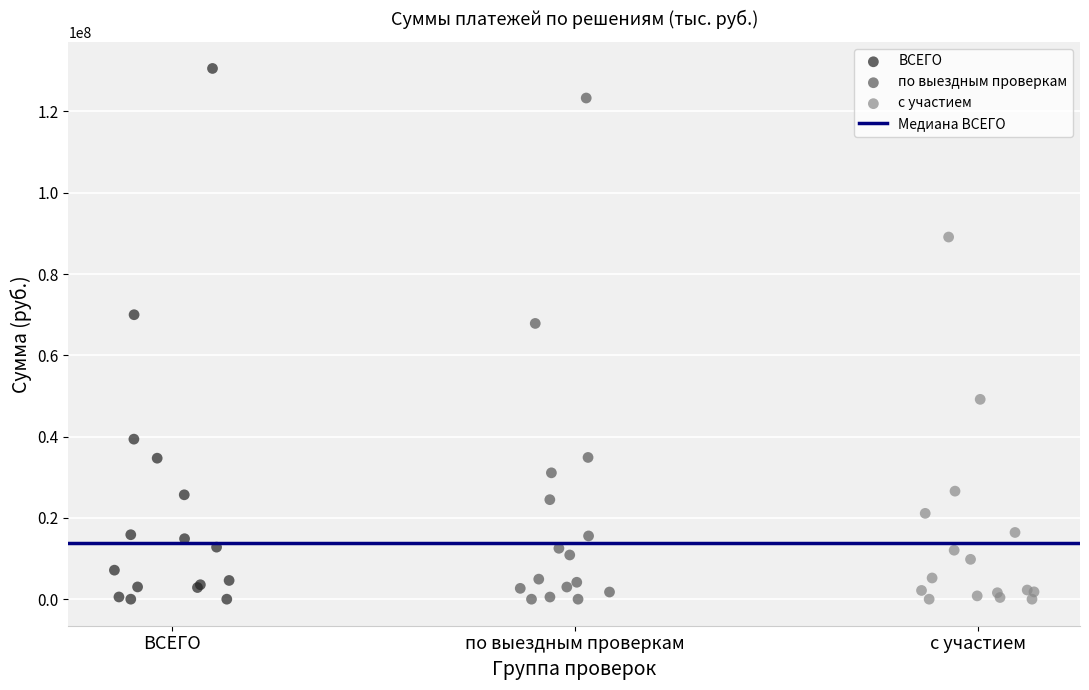

Which series has the widest spread of Y values?

ВСЕГО